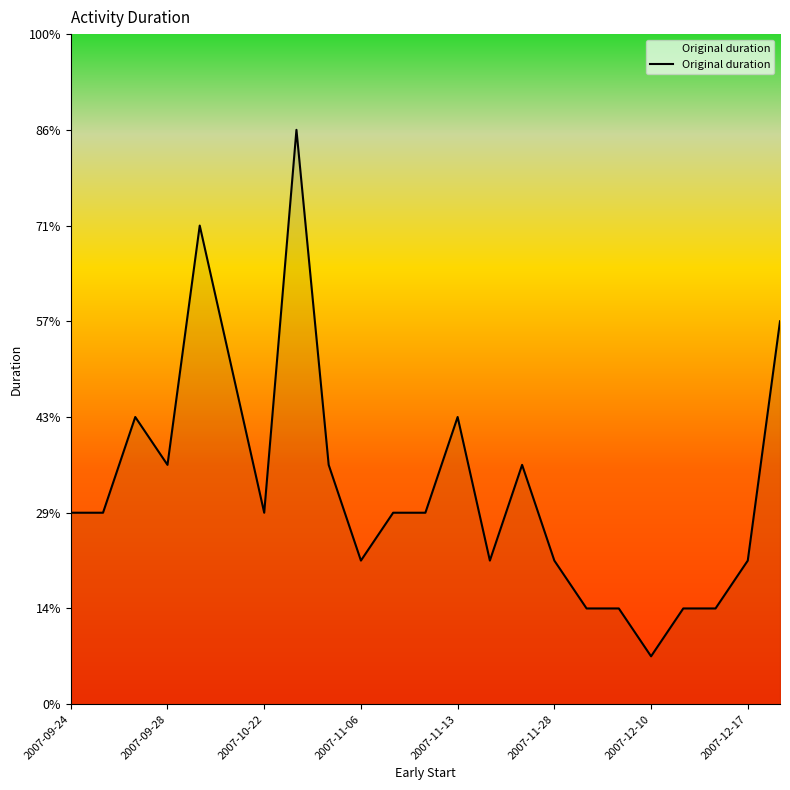

Reading left to right, extract all data points from this chart.

4	4	6	5	10	7	4	12	5	3	4	4	6	3	5	3	2	2	1	2	2	3	8